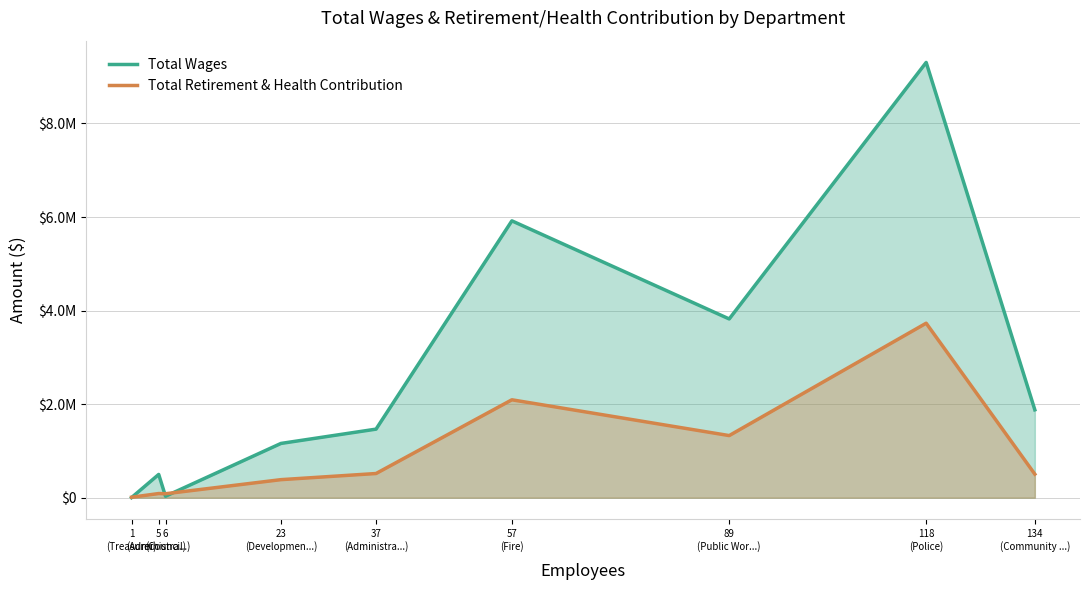

What is the maximum value shown in the chart?

9304559